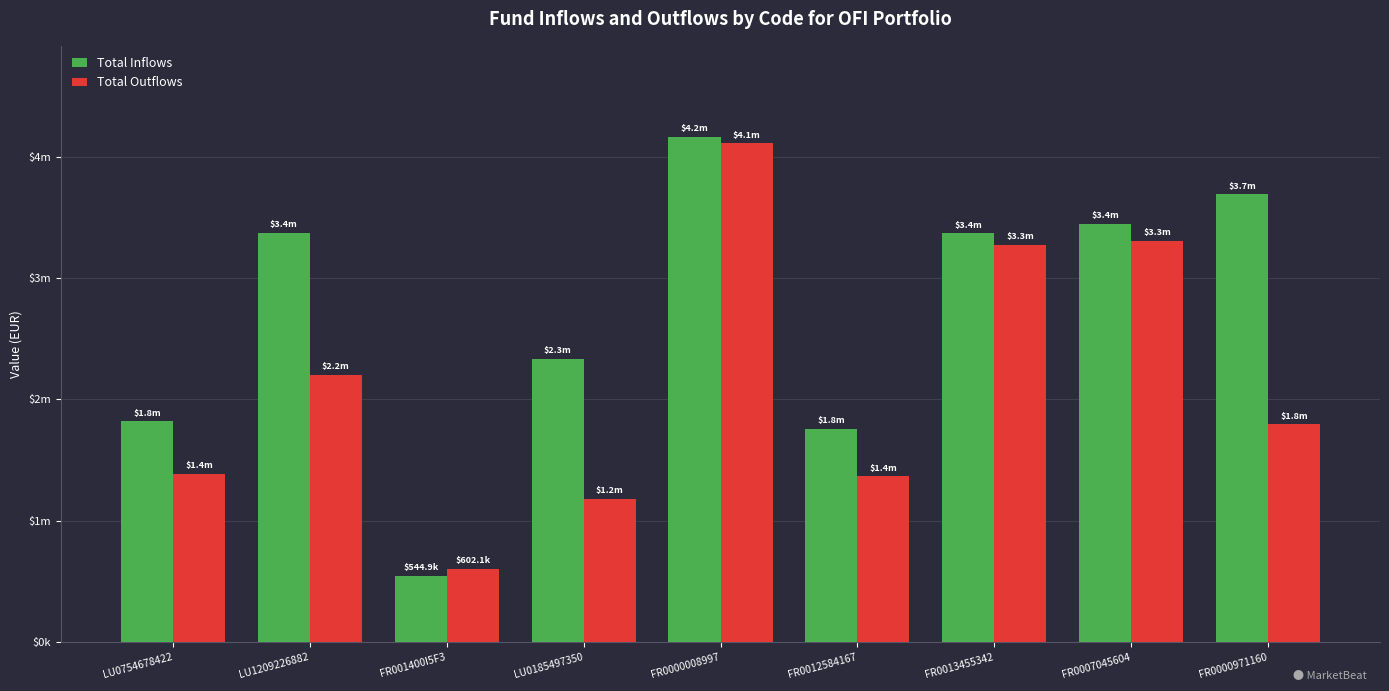

At which label is Total Outflows closest to 2355756?

LU1209226882